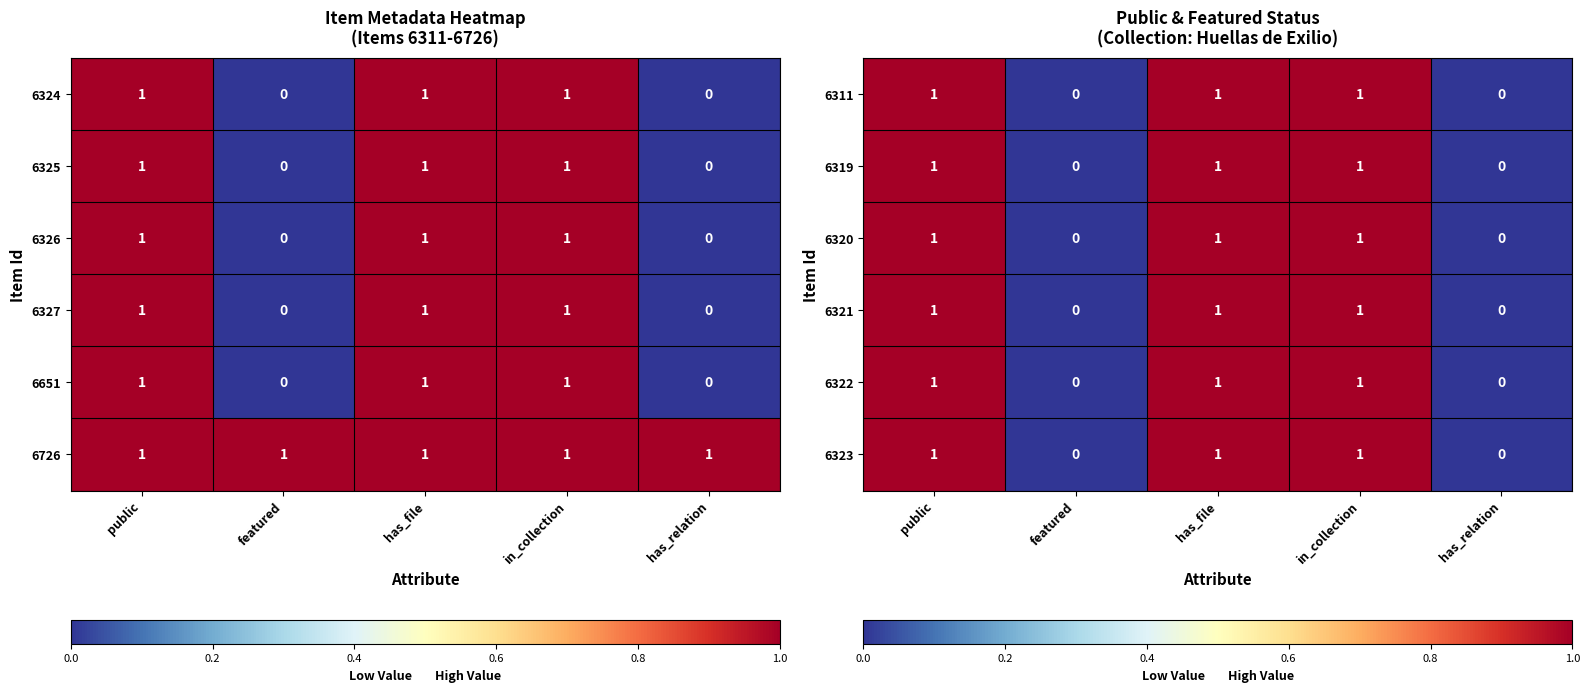

The 6311 series shows 0 at featured. True or false?

True